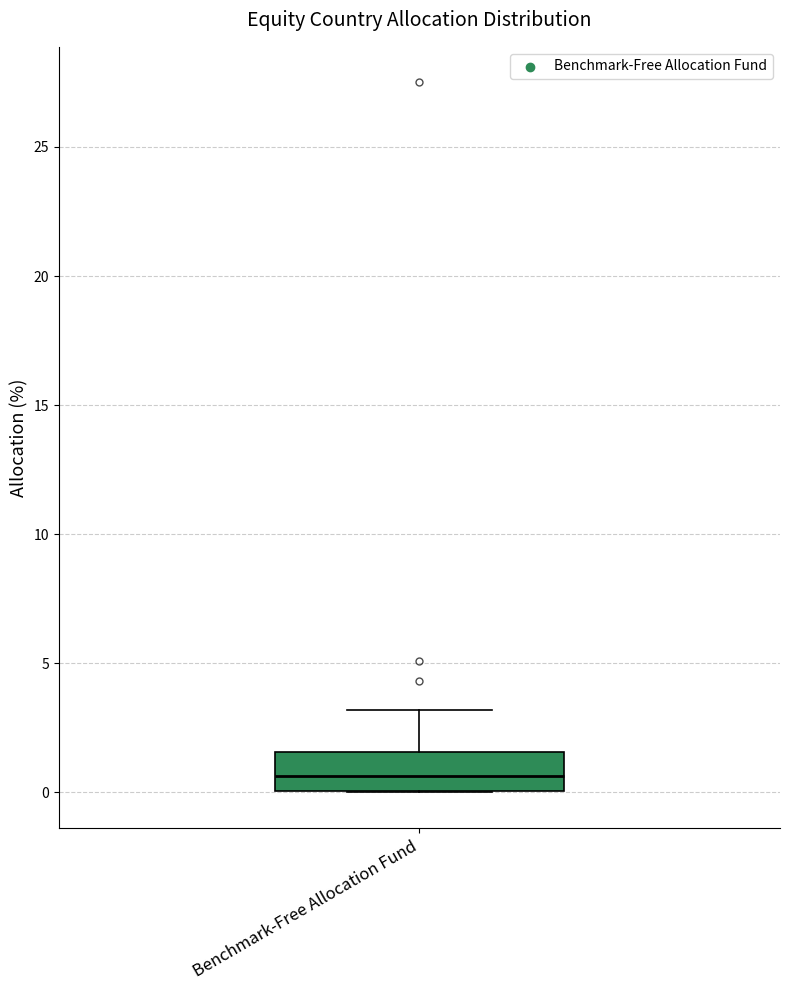

Transcribe this box plot: give where the median line is, the range the box spans, and where the two whiskers end, as read against the y-axis. The values are not printed on the chart, so give them approximately, as read against the axis.

median 0.5, box 0.0 to 1.5, whiskers 0.0 to 3.0